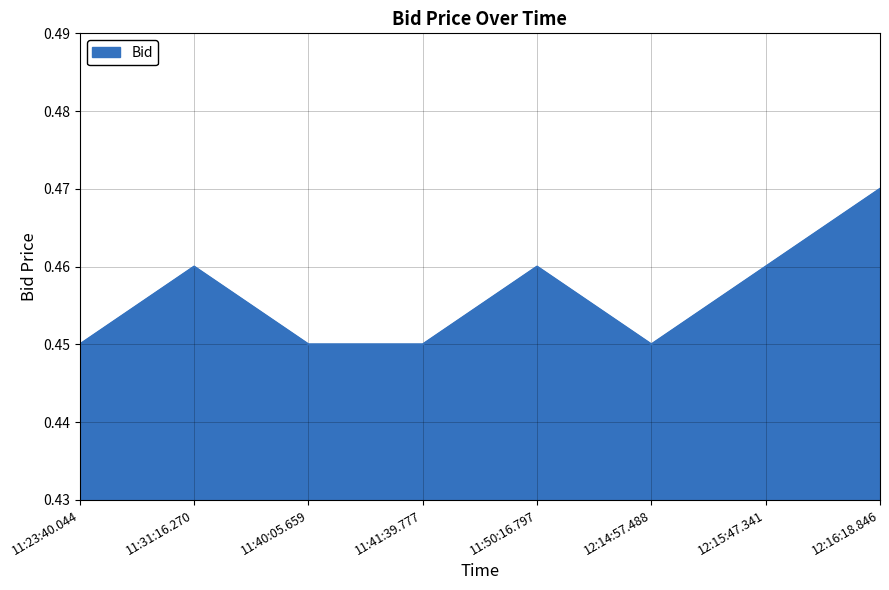

Which has a higher value, 11:50:16.797 or 11:40:05.659?

11:50:16.797